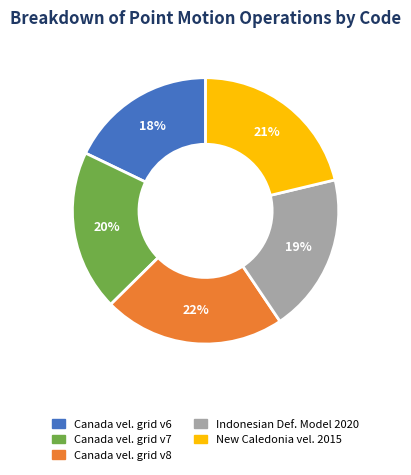

Is there a majority slice in this chart?

No